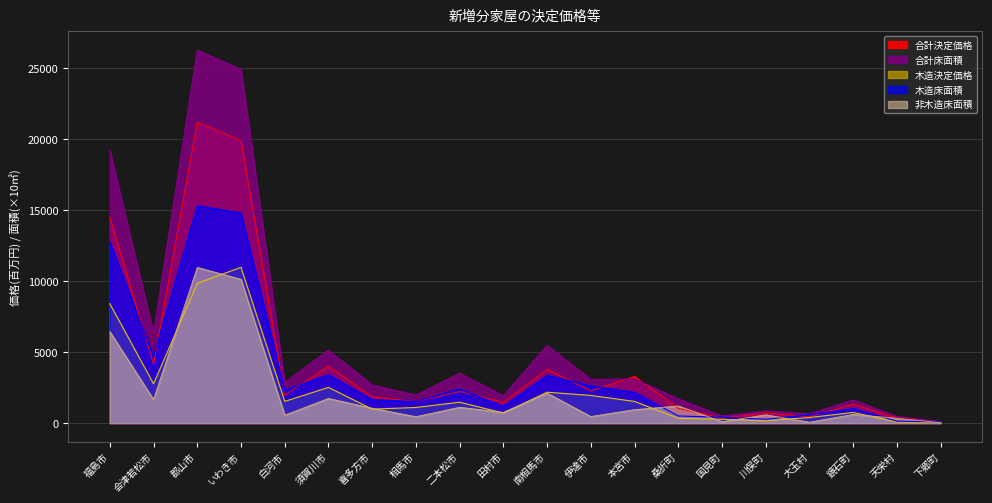

What is the lowest value of the 合計決定価格 series?

63.2